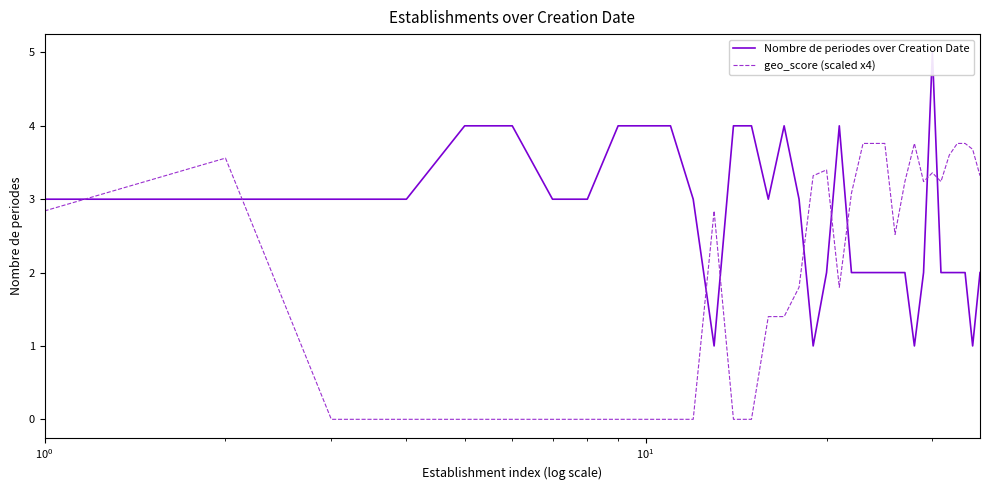

What is the maximum value for geo_score (scaled x4)?

3.8